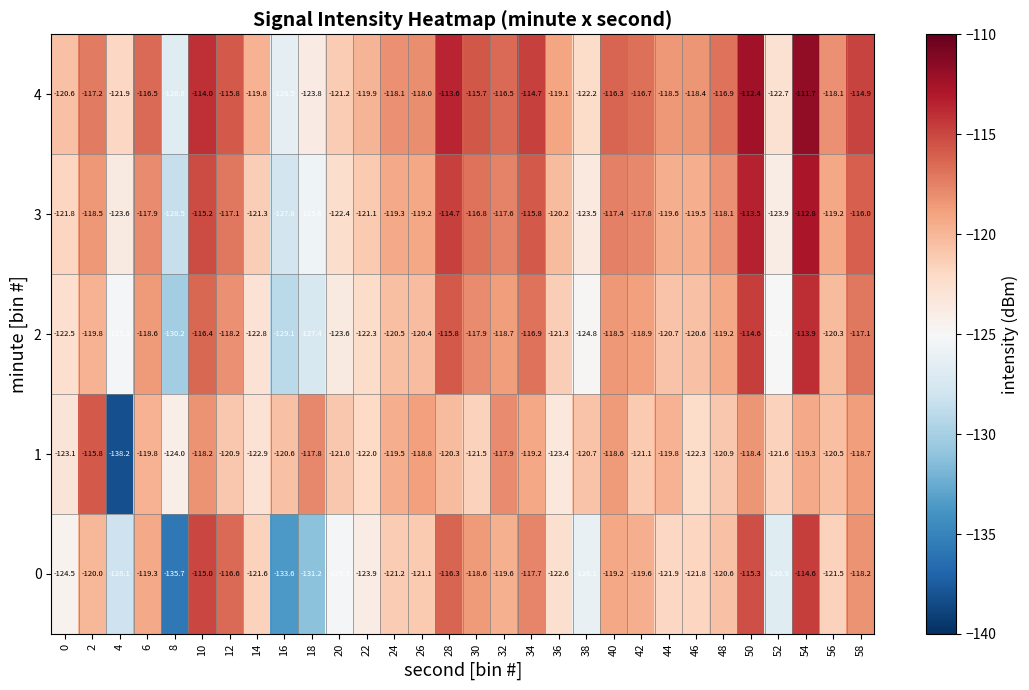

At which label is 4 closest to -119?

36